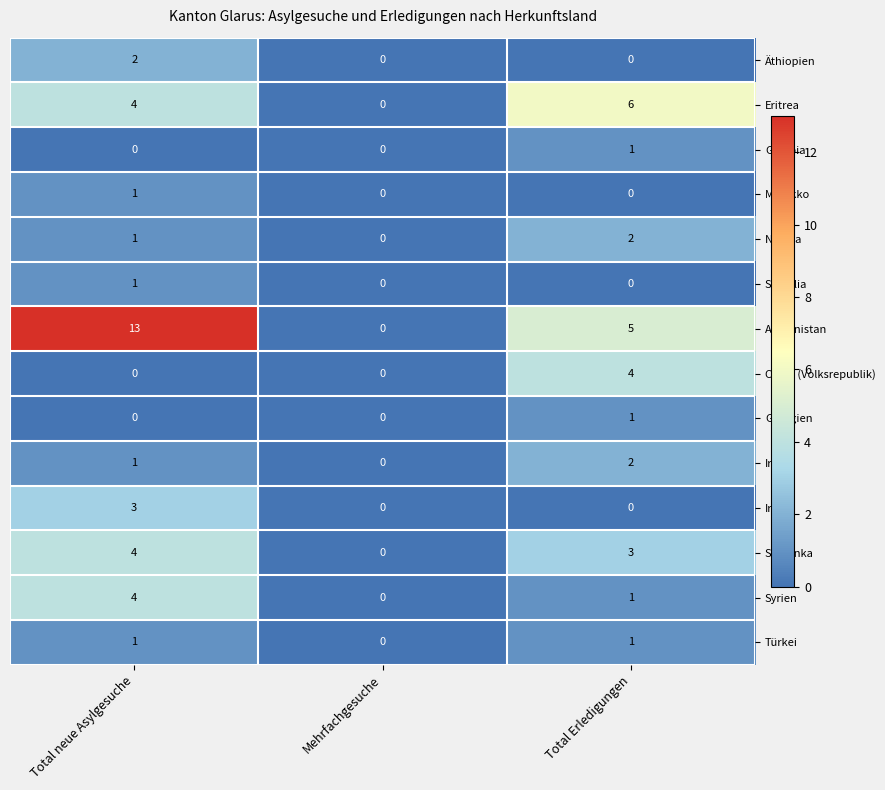

Which series has the largest total across all categories?

Afghanistan